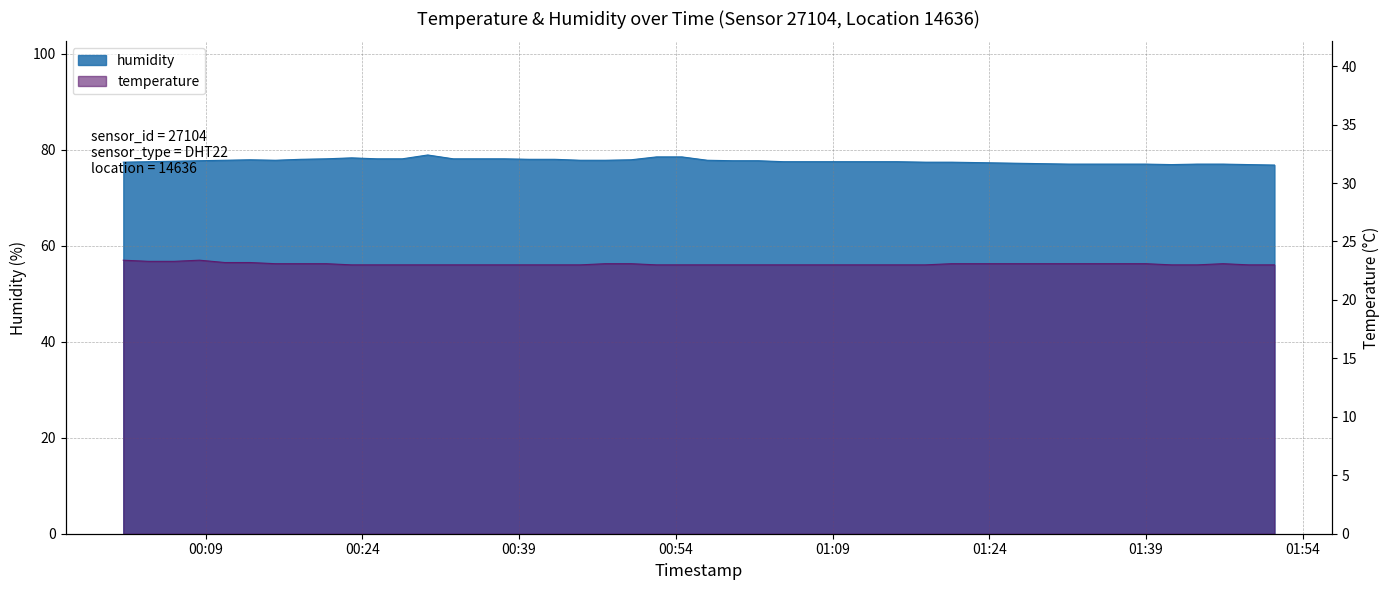

Is it true that humidity equals 26.9 at 2022-08-01T01:51:18?

False